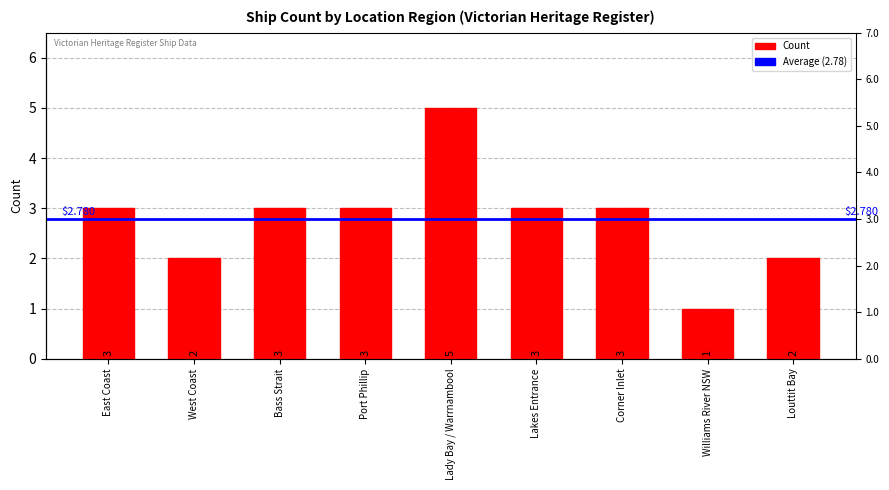

Does the chart contain stacked bars?

No